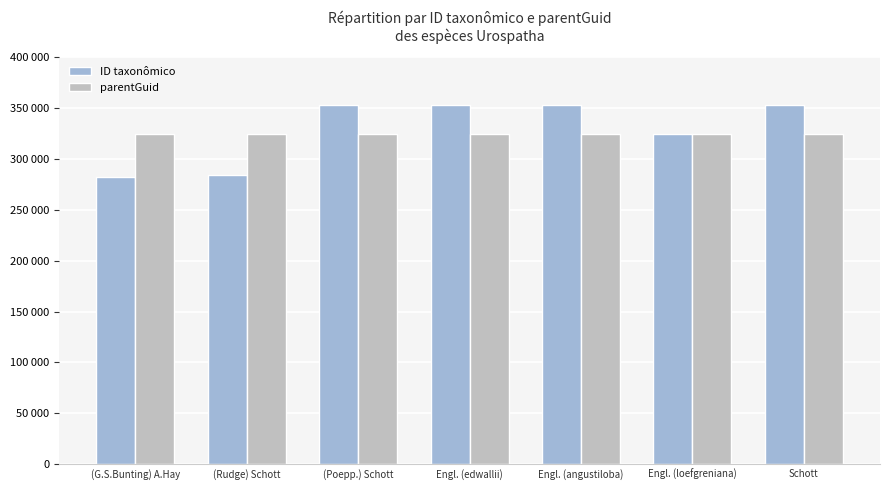

What is the lowest value of the parentGuid series?

324689